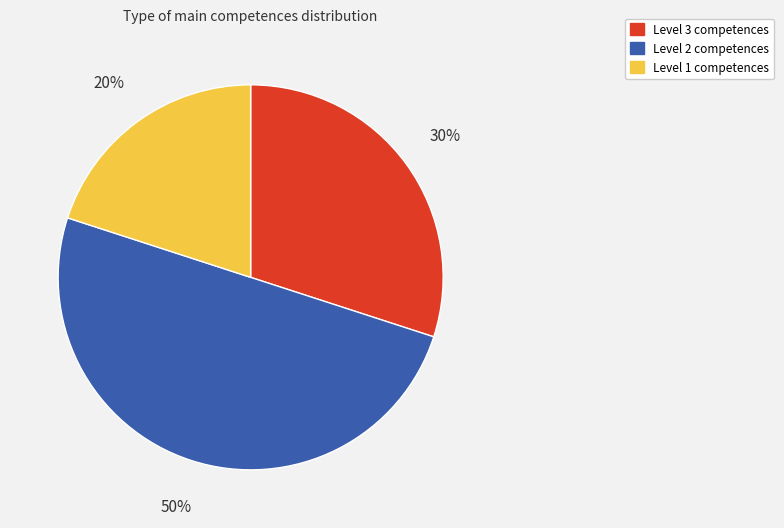

To the nearest percent, what is the difference between the largest and smallest slice percentages?

30%